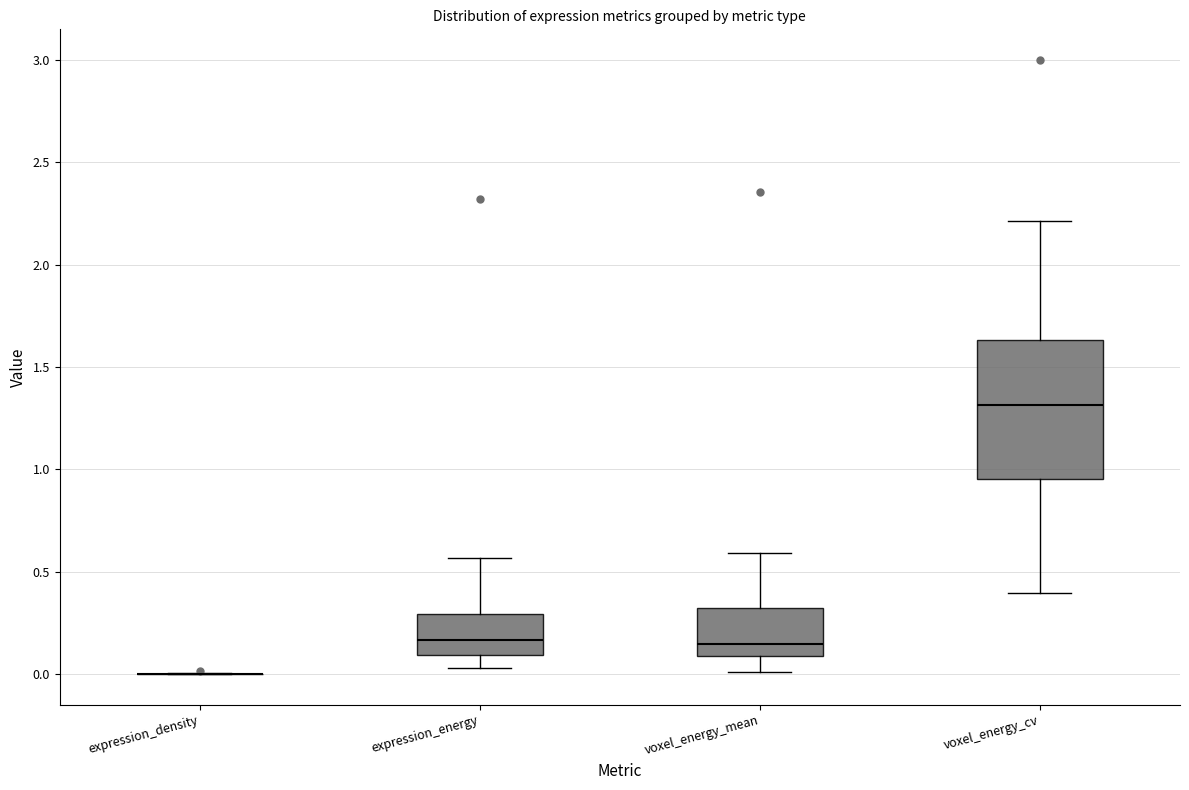

Reading left to right, transcribe this box plot: for each box, give where its median line is, the range the box spans, and where its two whiskers end, as read against the y-axis. The values are not printed on the chart, so give them approximately, as read against the axis.

expression_density: box collapsed to a line at 0.00, whiskers 0.00 to 0.00
expression_energy: median 0.15, box 0.10 to 0.30, whiskers 0.05 to 0.55
voxel_energy_mean: median 0.15, box 0.10 to 0.30, whiskers 0.00 to 0.60
voxel_energy_cv: median 1.30, box 0.95 to 1.65, whiskers 0.40 to 2.20